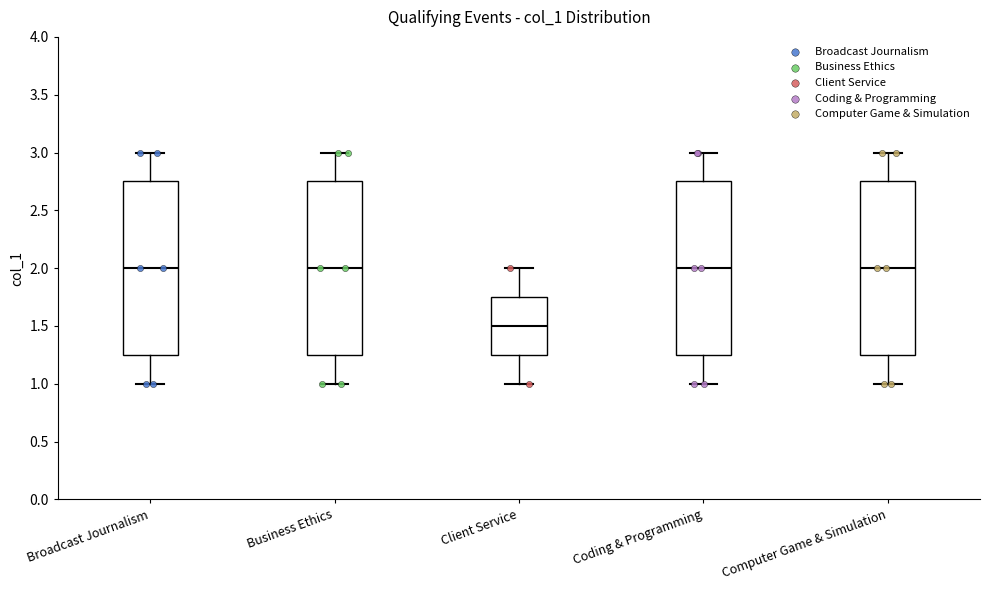

Reading left to right, transcribe this box plot: for each box, give where its median line is, the range the box spans, and where its two whiskers end, as read against the y-axis. The values are not printed on the chart, so give them approximately, as read against the axis.

Broadcast Journalism: median 2.00, box 1.25 to 2.75, whiskers 1.00 to 3.00
Business Ethics: median 2.00, box 1.25 to 2.75, whiskers 1.00 to 3.00
Client Service: median 1.50, box 1.25 to 1.75, whiskers 1.00 to 2.00
Coding & Programming: median 2.00, box 1.25 to 2.75, whiskers 1.00 to 3.00
Computer Game & Simulation: median 2.00, box 1.25 to 2.75, whiskers 1.00 to 3.00